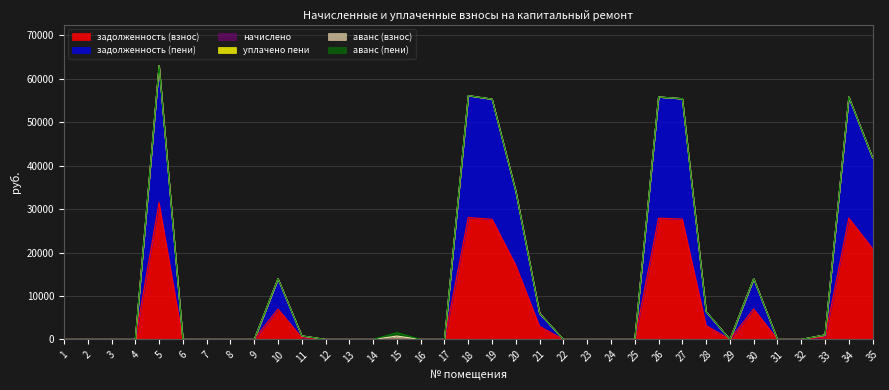

Is the value of начислено at 24 greater than the value of уплачено пени at 16?

No